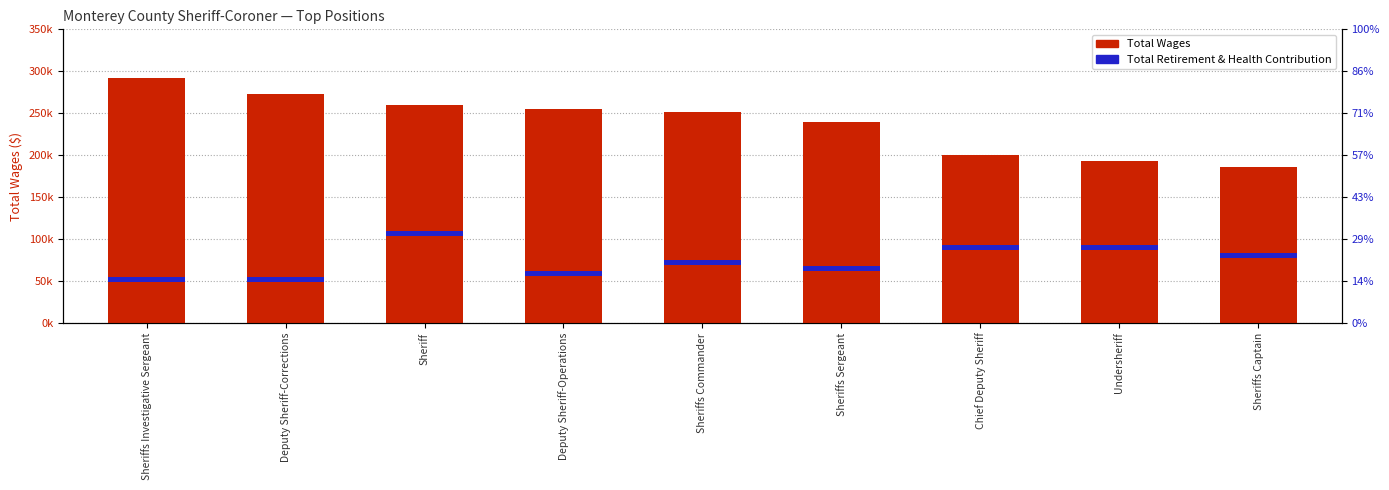

List the labels in order of value, largest first.

Sheriffs Investigative Sergeant, Deputy Sheriff-Corrections, Sheriff, Deputy Sheriff-Operations, Sheriffs Commander, Sheriffs Sergeant, Chief Deputy Sheriff, Undersheriff, Sheriffs Captain